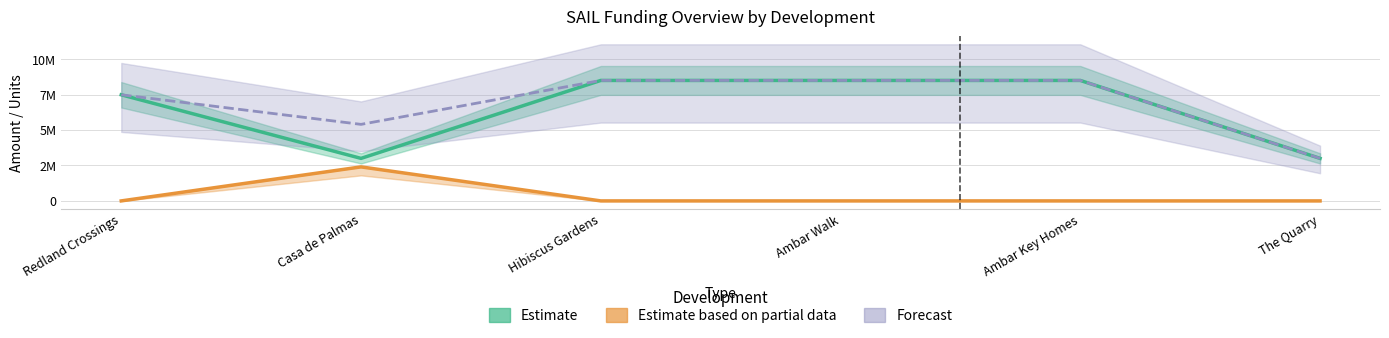

Is this an area chart (filled region under the line)?

No